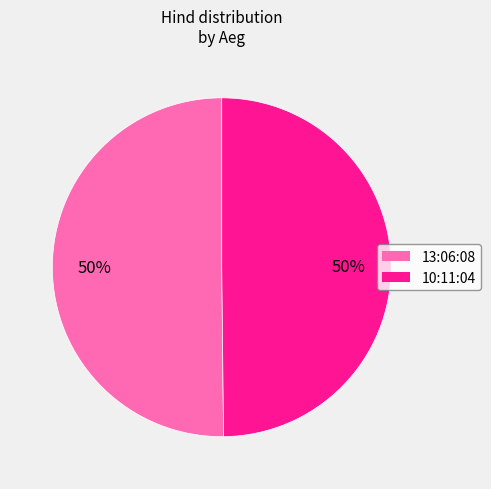

True or false: 10:11:04 accounts for 36% of the total.

False